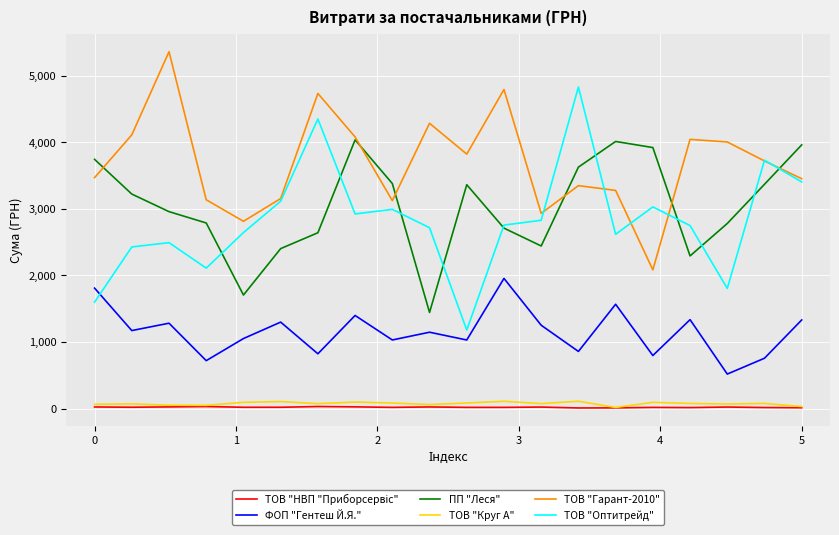

How many lines are shown in the chart?

6